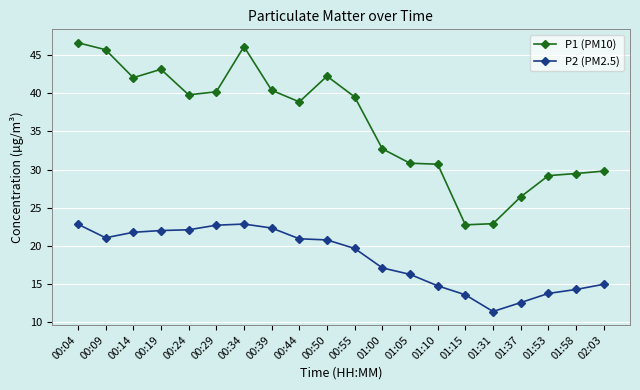

What is the difference between the P2 (PM2.5) values at 00:09 and 01:15?

7.5